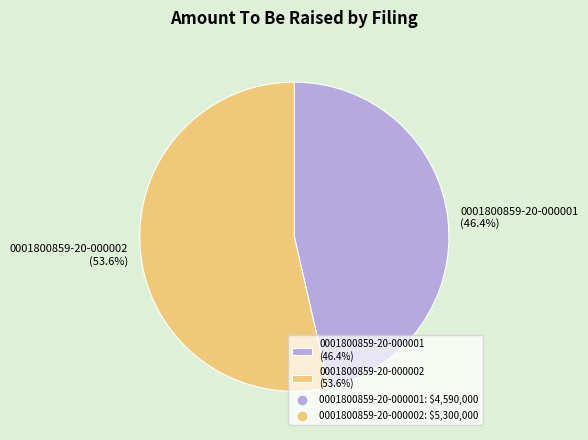

What is the smallest slice in the pie chart?

0001800859-20-000001